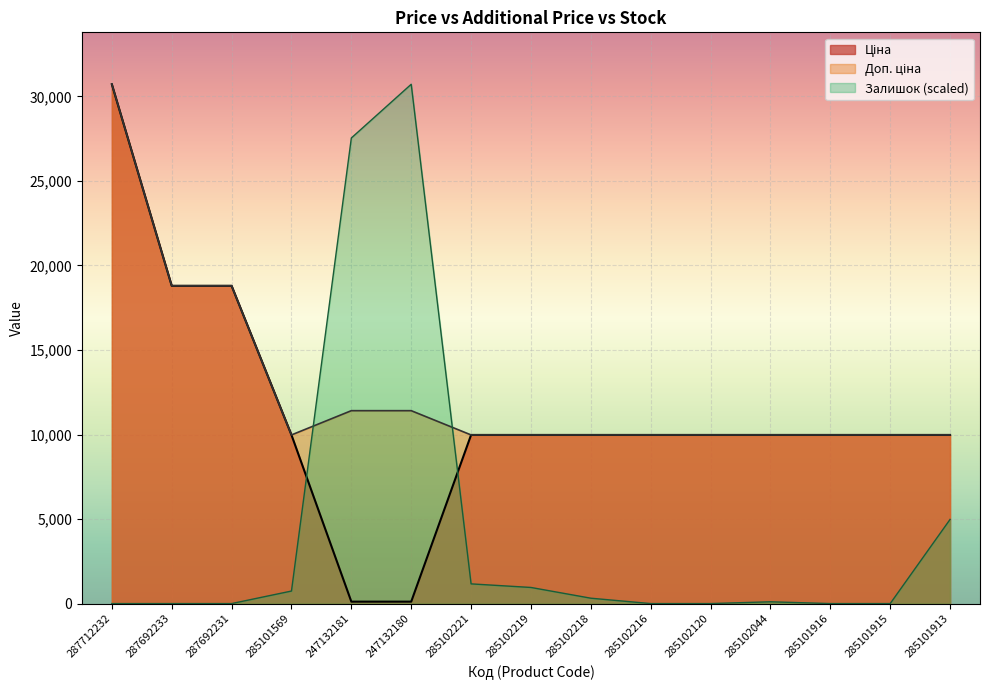

Which series has the largest range (max minus min)?

Залишок